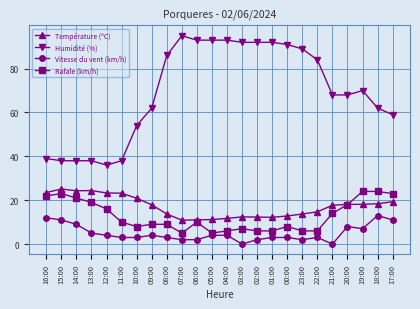

True or false: Vitesse du vent (km/h) and Humidité (%) intersect in this chart.

False